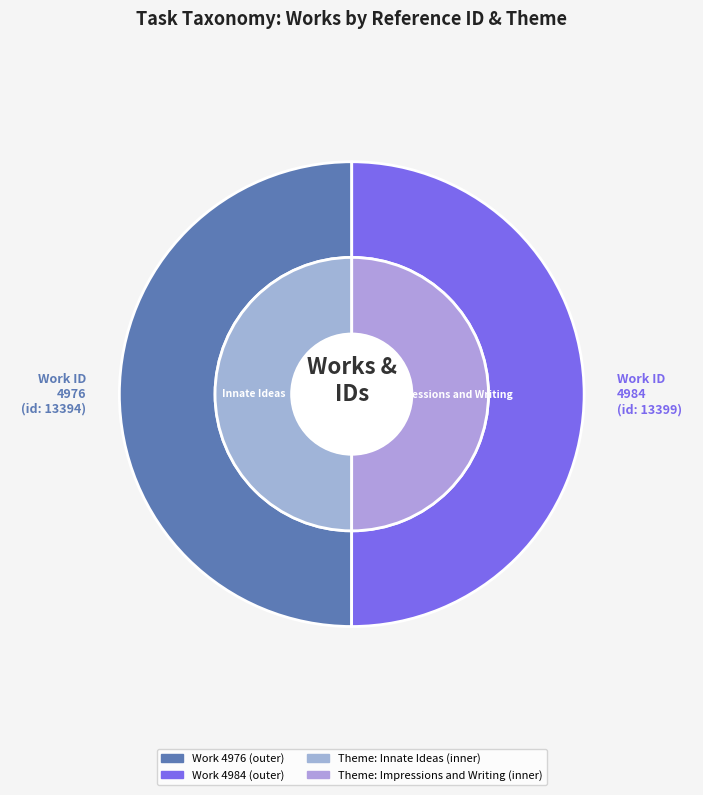

What portion of the pie excludes 4976?

50.0%